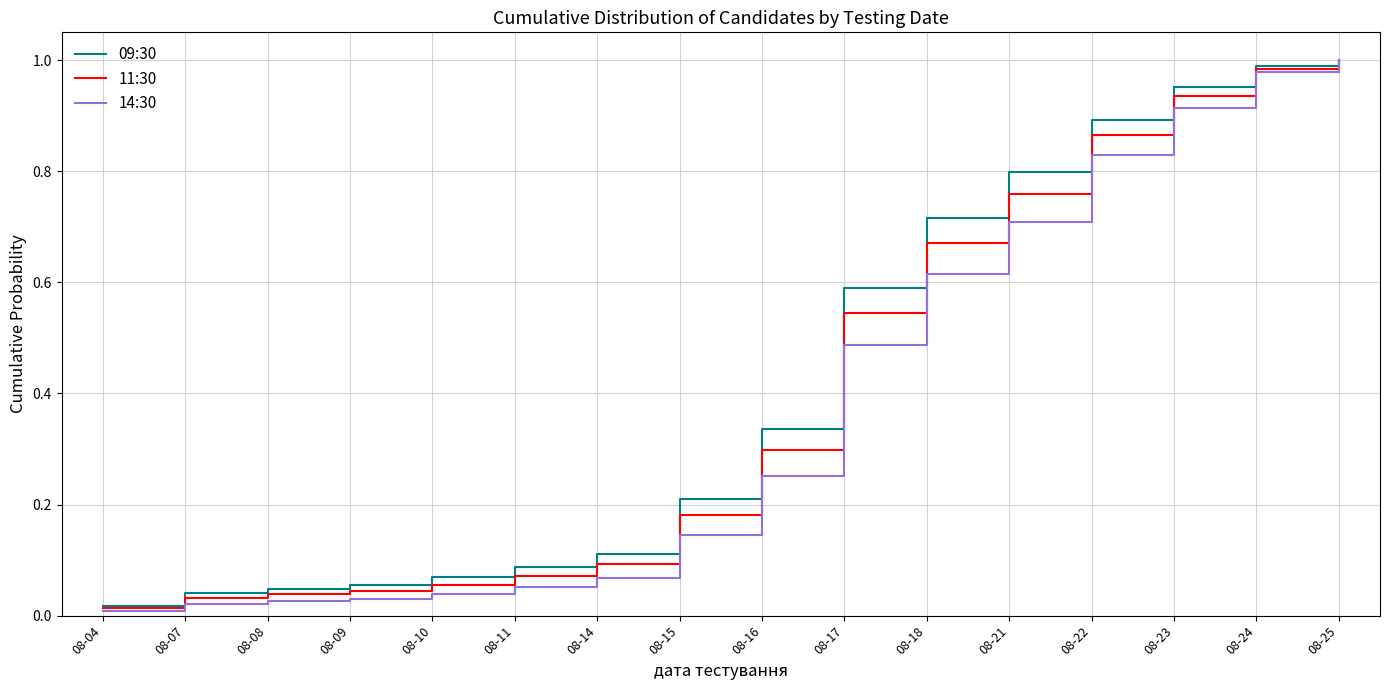

Between 08-15 and 08-25, which series saw the biggest shift?

14:30